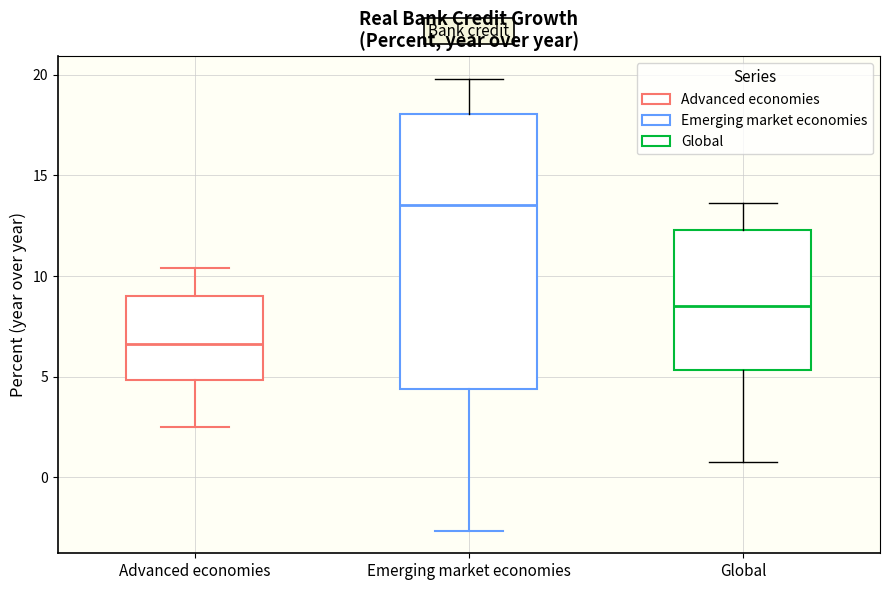

Reading left to right, read every box against the y-axis: the position of its median line, the range the box covers, and the ends of its whiskers. The values are not printed on the chart, so give them approximately, as read against the axis.

Advanced economies: median 6.5, box 5.0 to 9.0, whiskers 2.5 to 10.5
Emerging market economies: median 13.5, box 4.5 to 18.0, whiskers -2.5 to 20.0
Global: median 8.5, box 5.5 to 12.5, whiskers 1.0 to 13.5